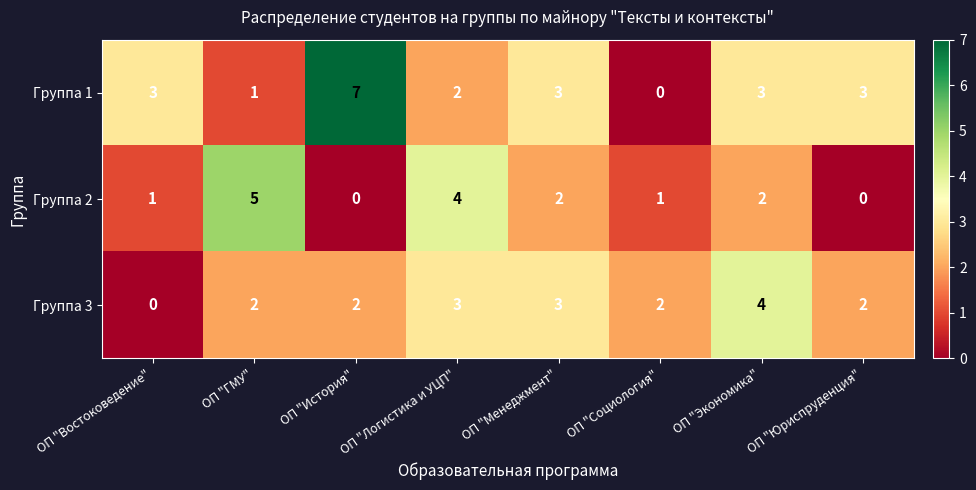

Read the Группа 2 value at ОП "Логистика и УЦП".

4